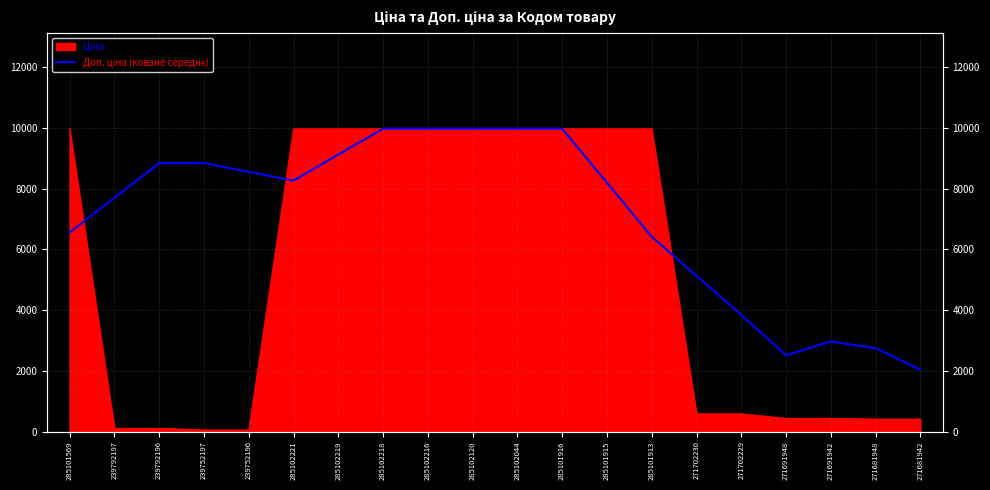

Is it true that the value at 285101916 is 13868.4?

False